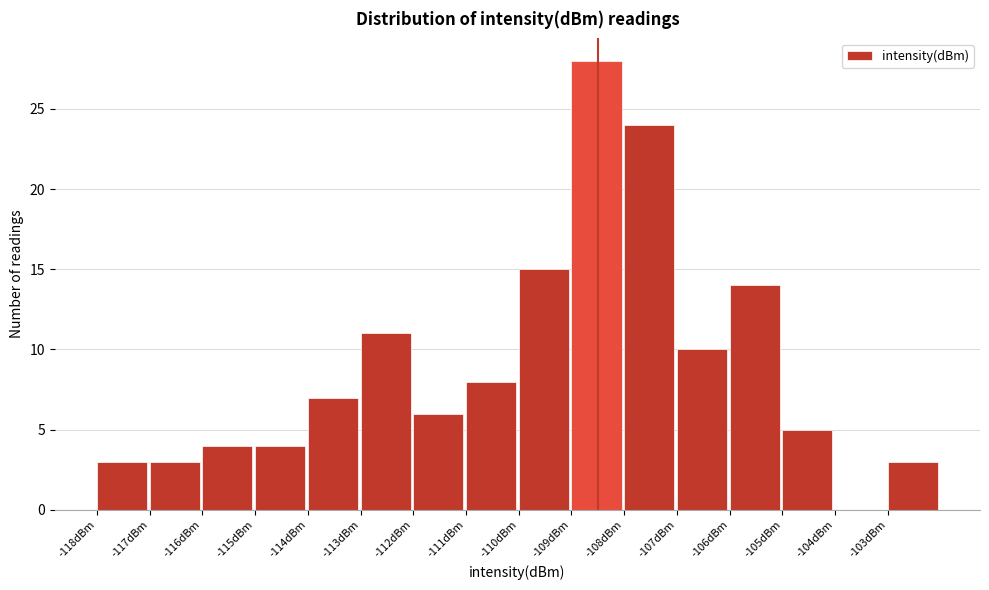

Reading left to right, list all the values displayed in this chart.

-118dBm=3	-117dBm=3	-116dBm=4	-115dBm=4	-114dBm=7	-113dBm=11	-112dBm=6	-111dBm=8	-110dBm=15	-109dBm=28	-108dBm=24	-107dBm=10	-106dBm=14	-105dBm=5	-104dBm=0	-103dBm=3